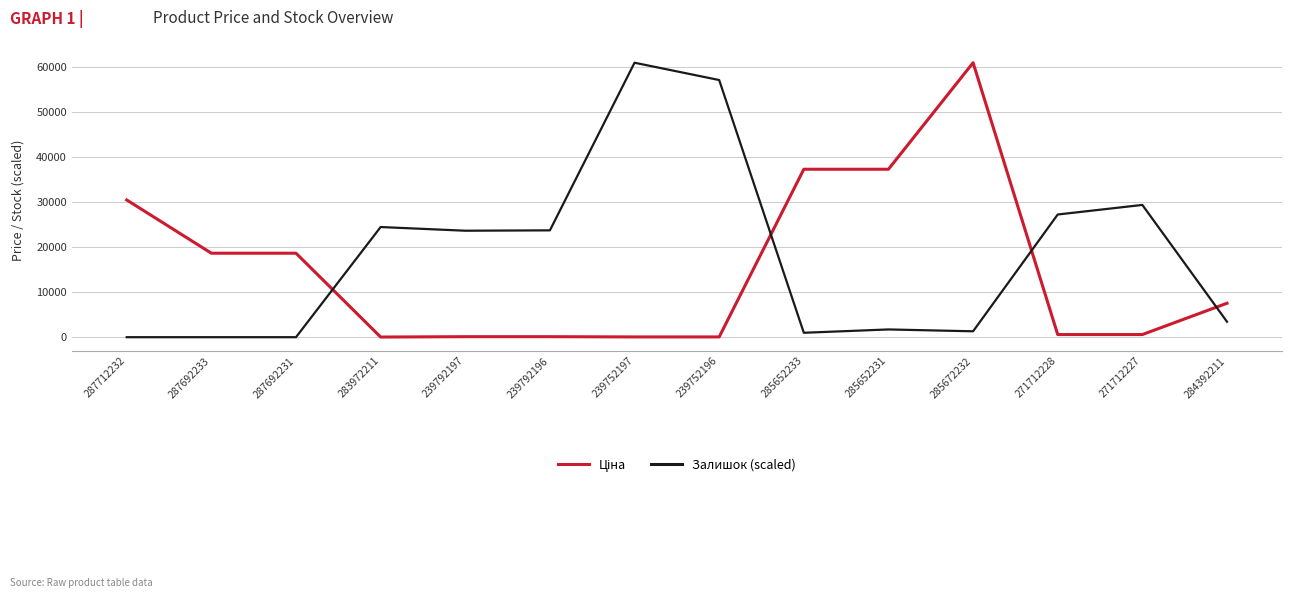

True or false: Залишок (scaled) has more than 1 interior local peaks.

True